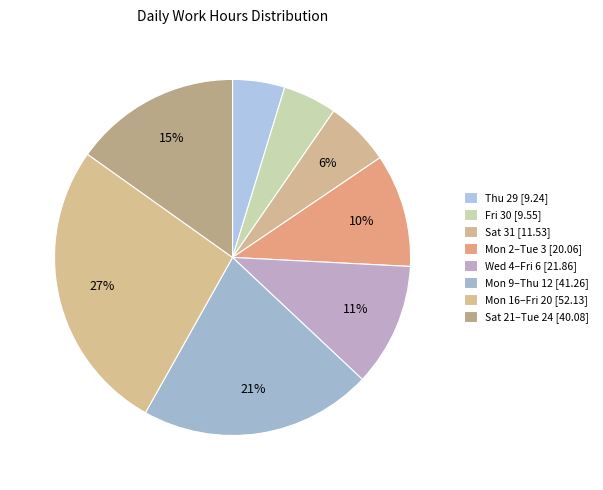

Does any single category account for the majority?

No